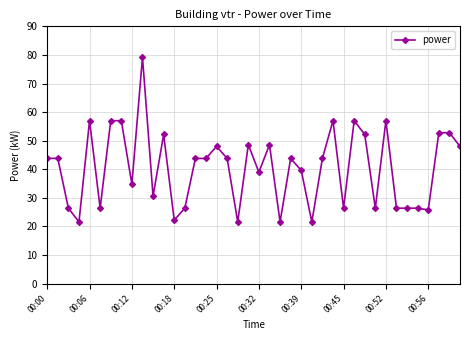

What is the value of the 27th point from the left?

43.8